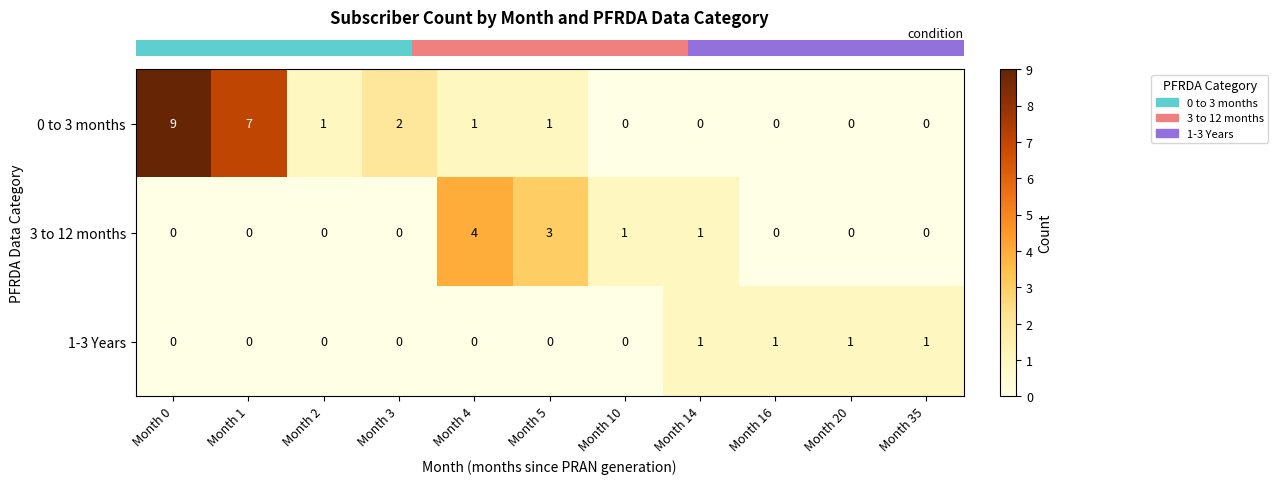

Which series has the widest spread of values?

0 to 3 months